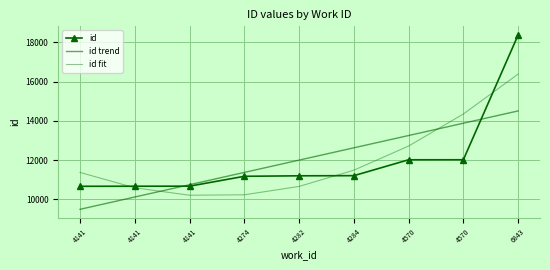

How many lines are shown in the chart?

3